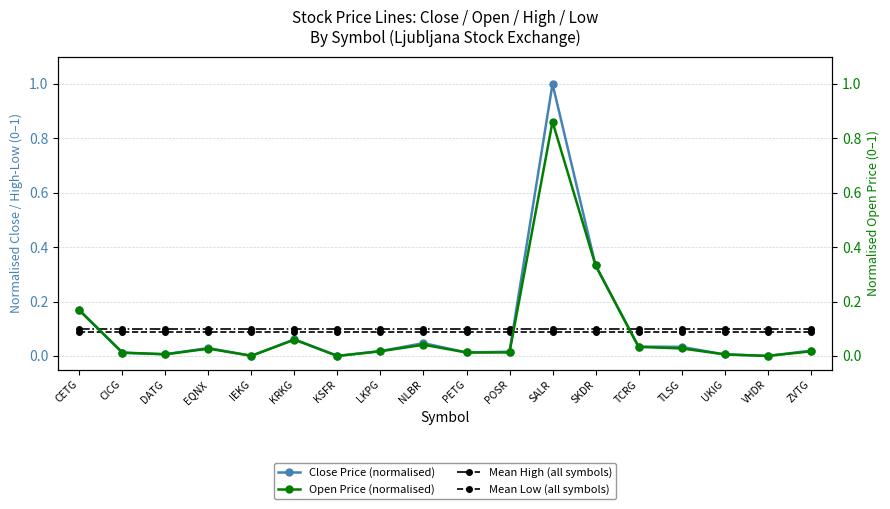

List the series in order of their peak value, lowest first.

Mean Low (all symbols), Mean High (all symbols), Open Price (normalised), Close Price (normalised)